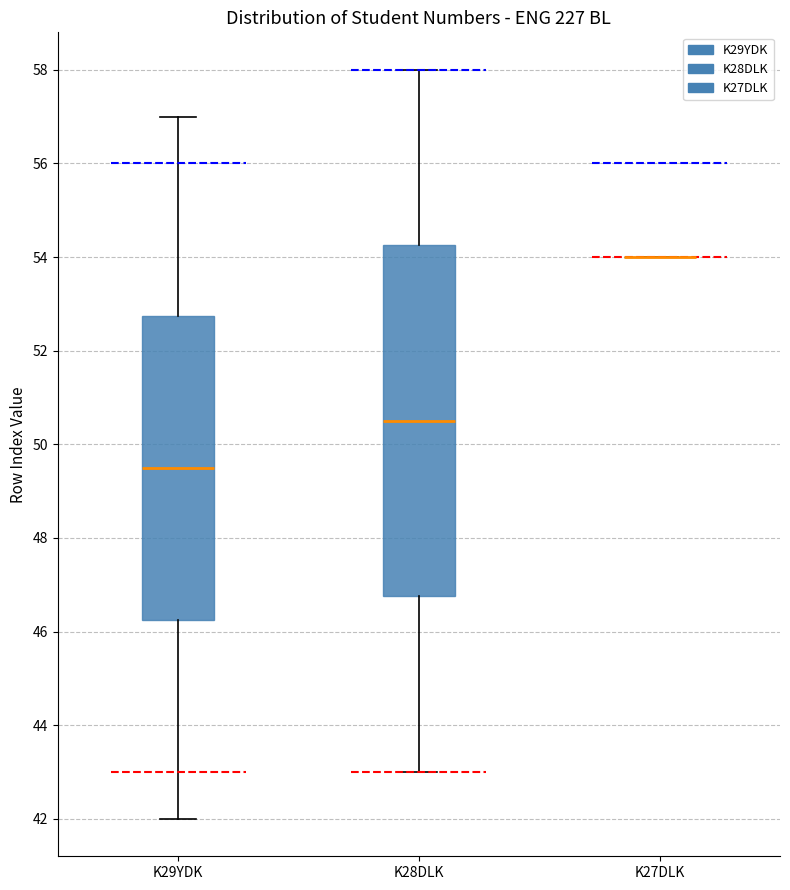

Reading left to right, read every box against the y-axis: the position of its median line, the range the box covers, and the ends of its whiskers. The values are not printed on the chart, so give them approximately, as read against the axis.

K29YDK: median 49.6, box 46.2 to 52.8, whiskers 42.0 to 57.0
K28DLK: median 50.6, box 46.8 to 54.2, whiskers 43.0 to 58.0
K27DLK: box collapsed to a line at 54.0, whiskers 54.0 to 54.0